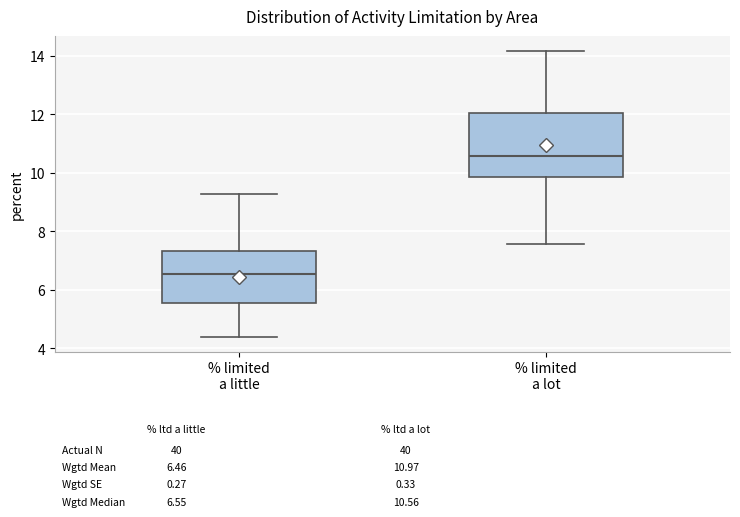

Comparing the boxes themselves (not the whiskers), which one is the tallest?

% limited a lot